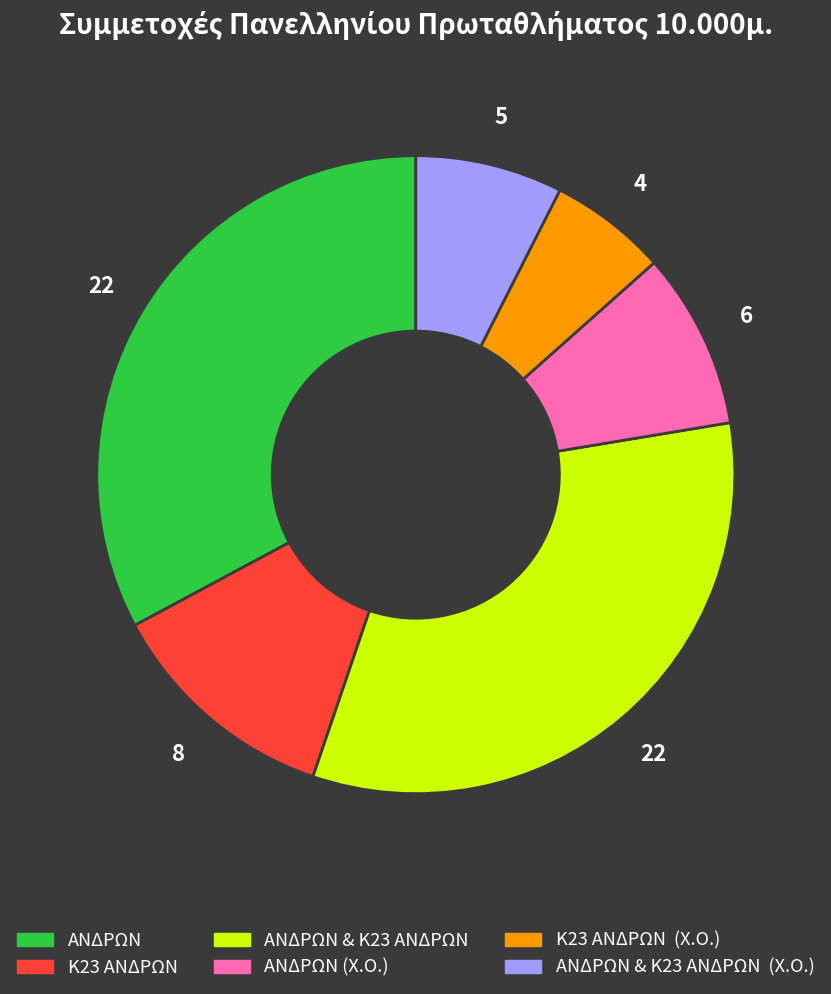

Is there a majority slice in this chart?

No